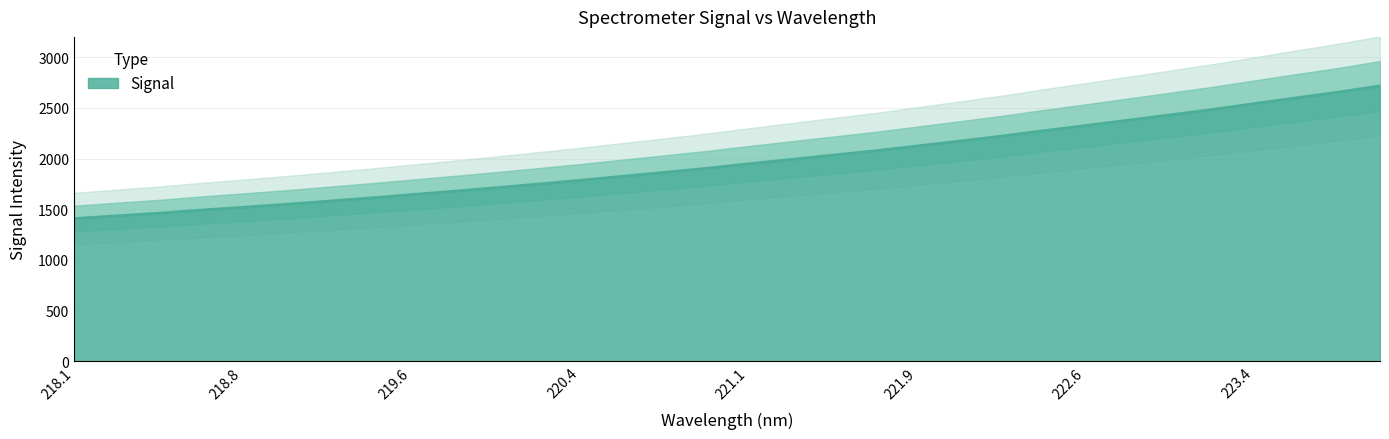

Is it true that Signal equals 499.1 at 218.8?

False